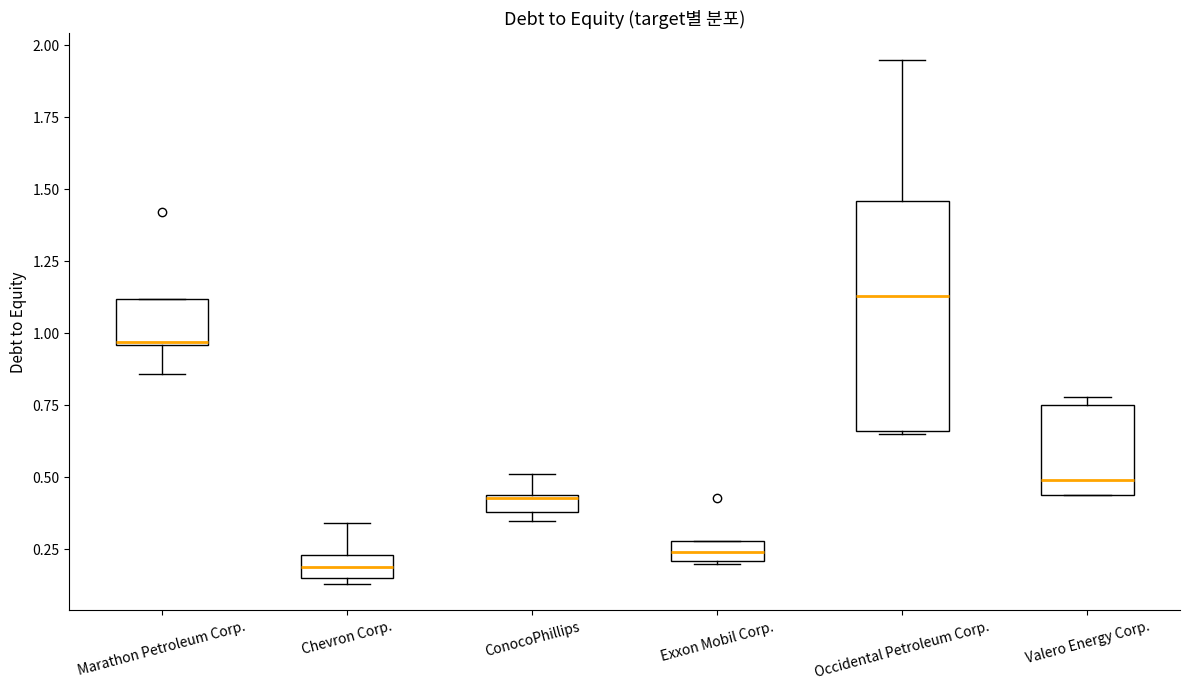

Which box is the tallest, from its lower edge to its upper edge?

Occidental Petroleum Corp.